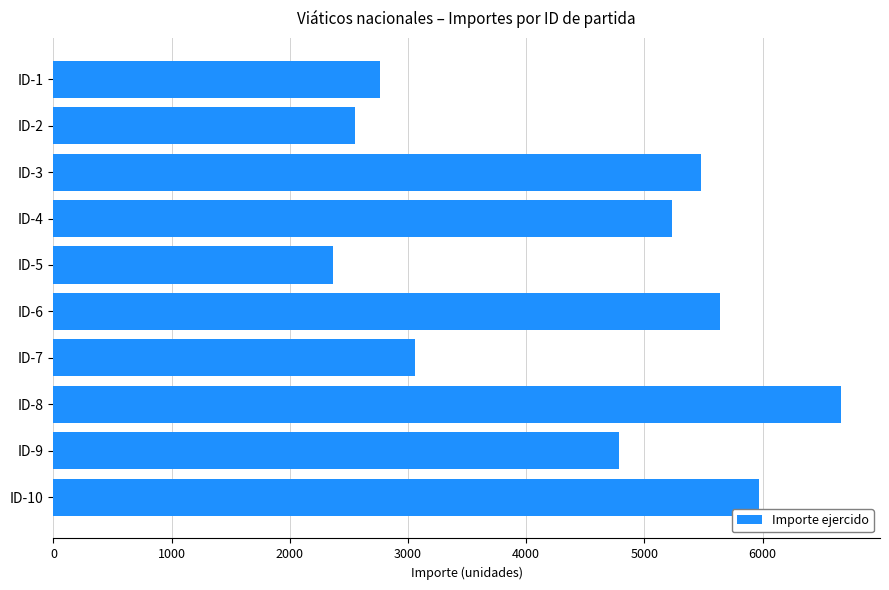

Between ID-5 and ID-7, which is larger?

ID-7